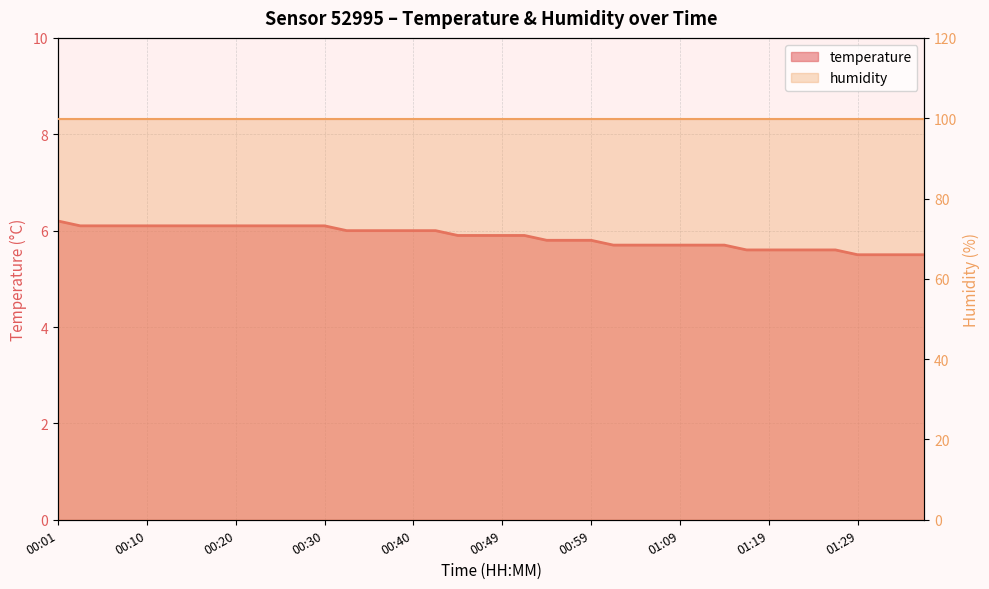

Which category has the highest value across all series?

00:01